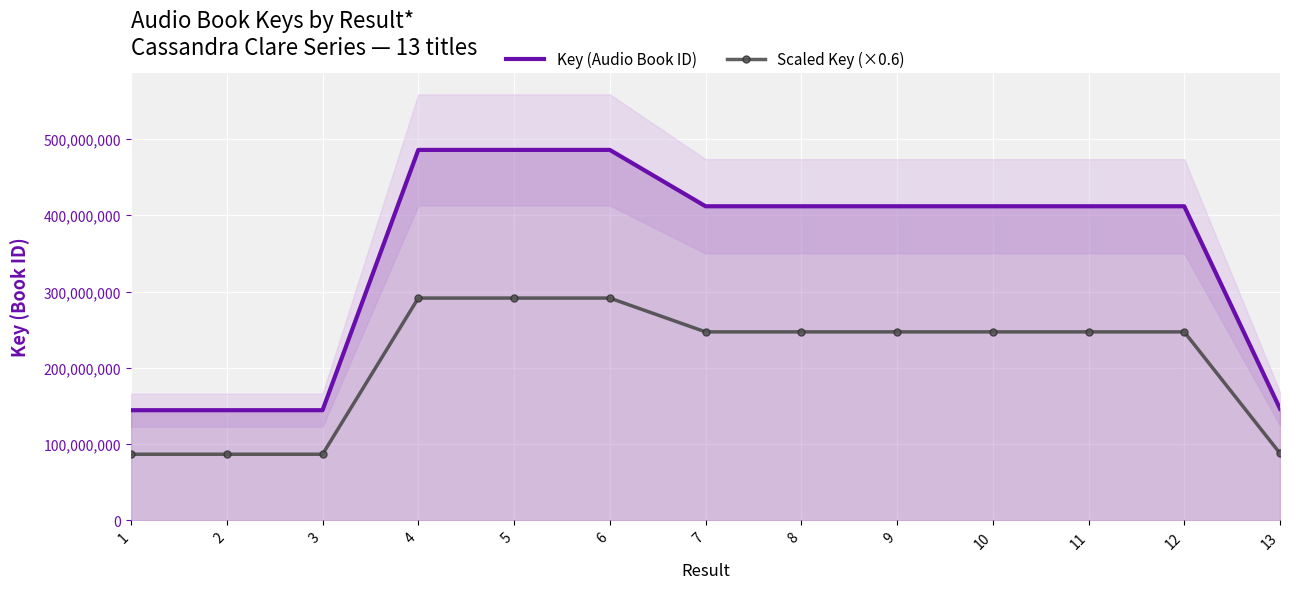

What is the value of the Key (Audio Book ID) point at the 11th from the left?

411832340.0